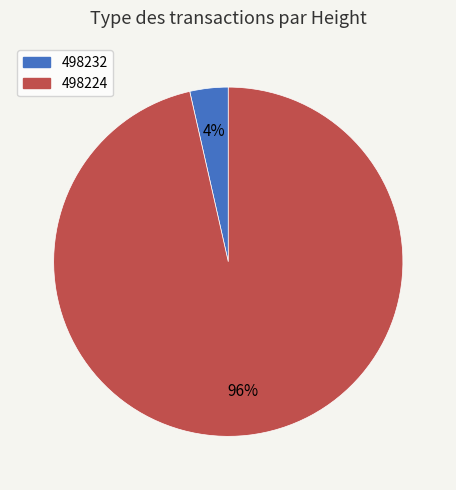

Is it true that 498232 is 4% of the pie?

True